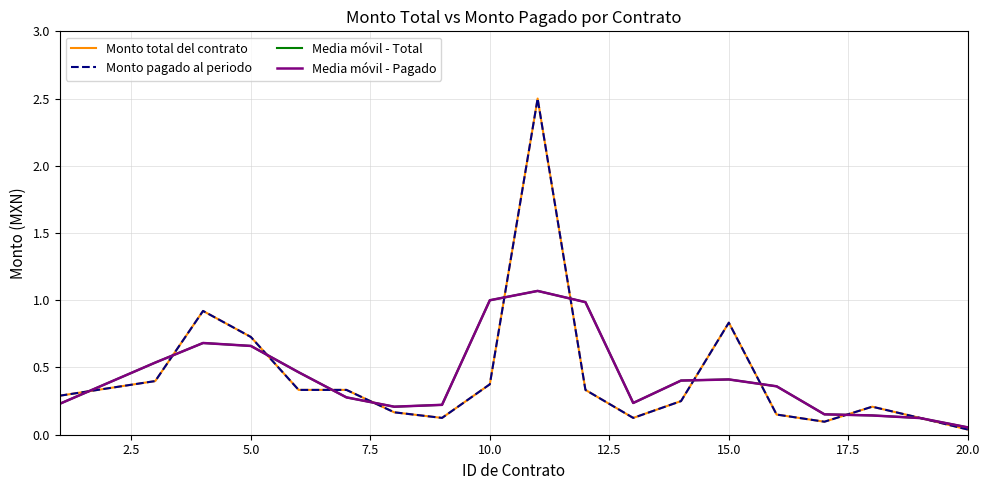

What are all the series names shown in the legend?

Monto total del contrato, Monto pagado al periodo, Media móvil - Total, Media móvil - Pagado